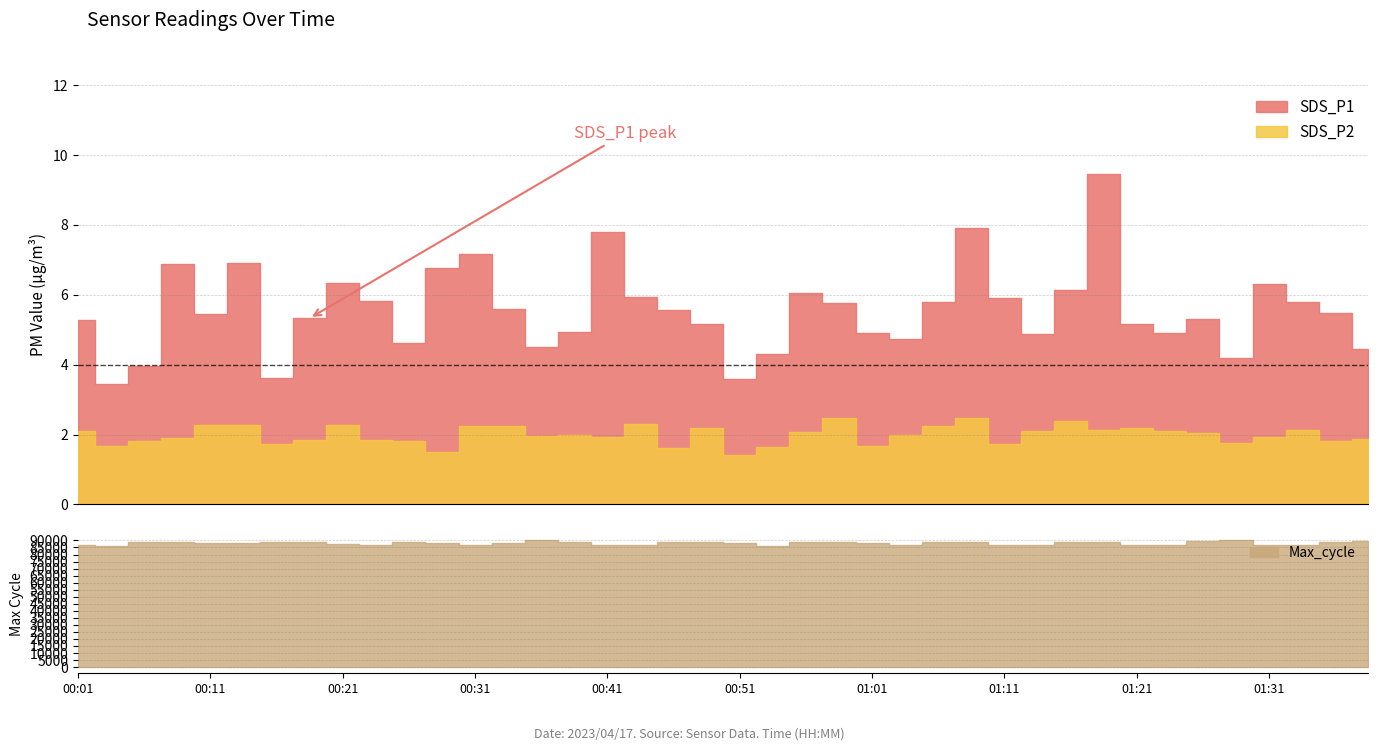

The Max_cycle series shows 119811.4 at 00:11. True or false?

False